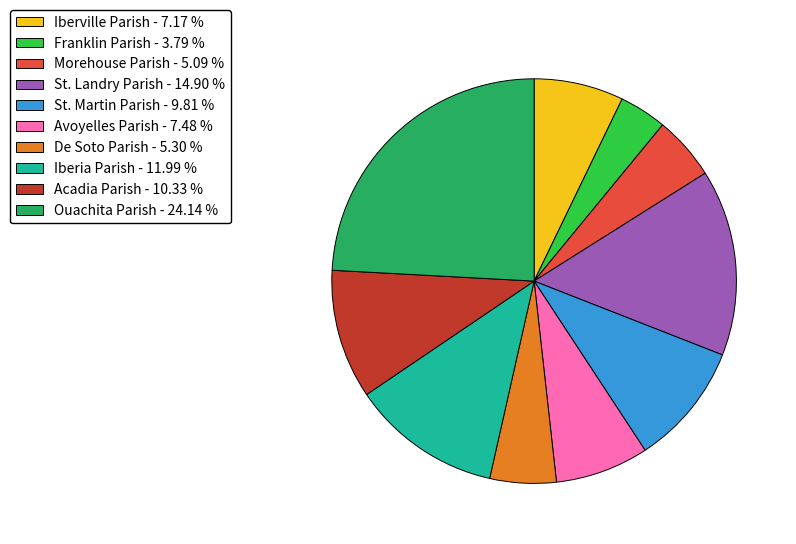

Is there any slice that represents more than half of the pie?

No